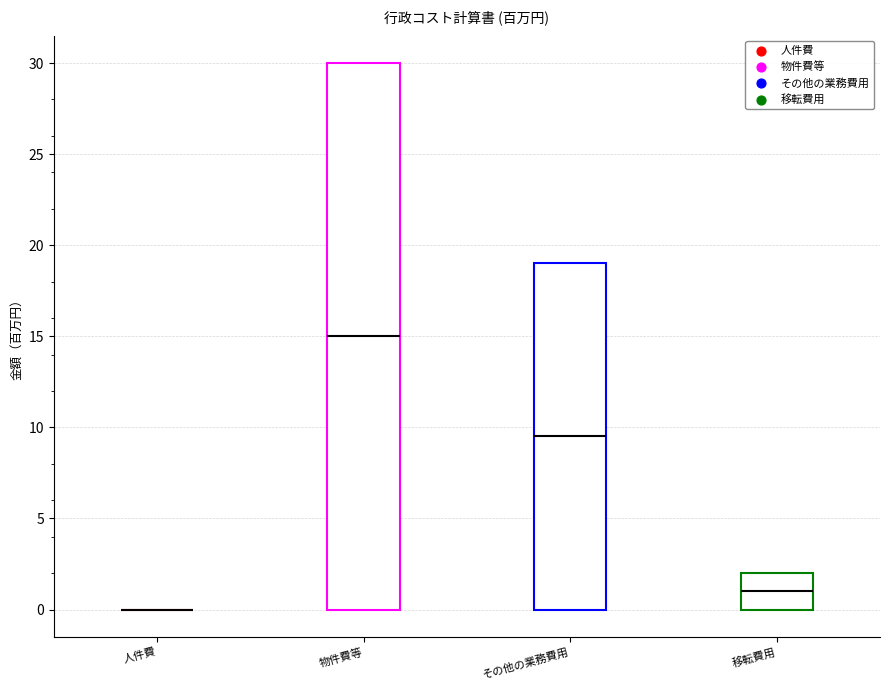

Comparing the boxes themselves (not the whiskers), which one is the tallest?

物件費等